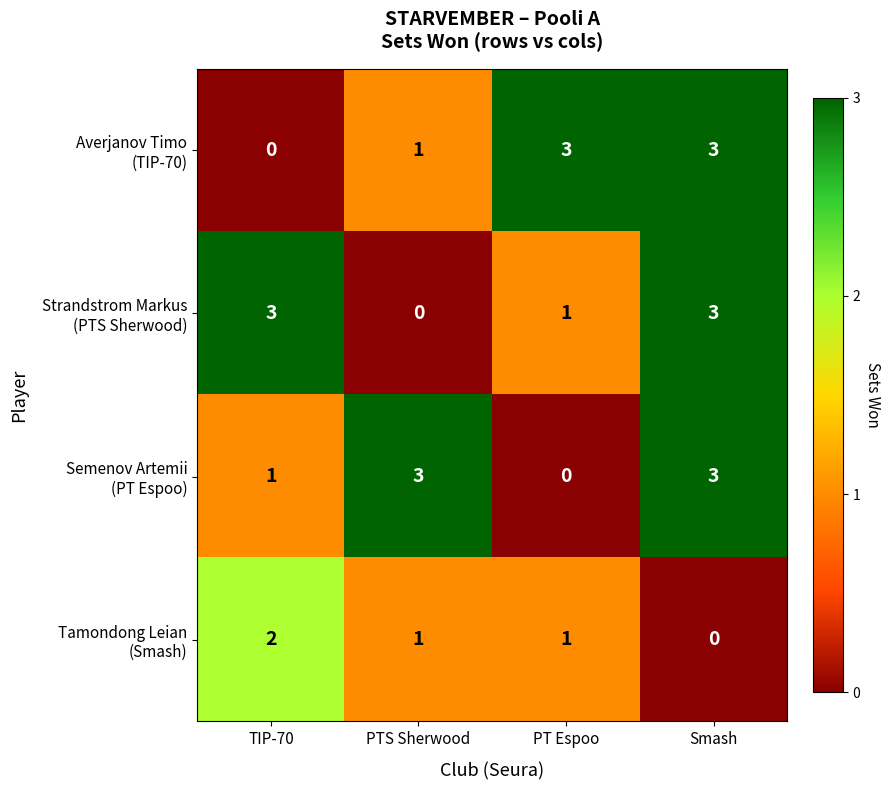

What is the difference between the highest and lowest values at PTS Sherwood?

3